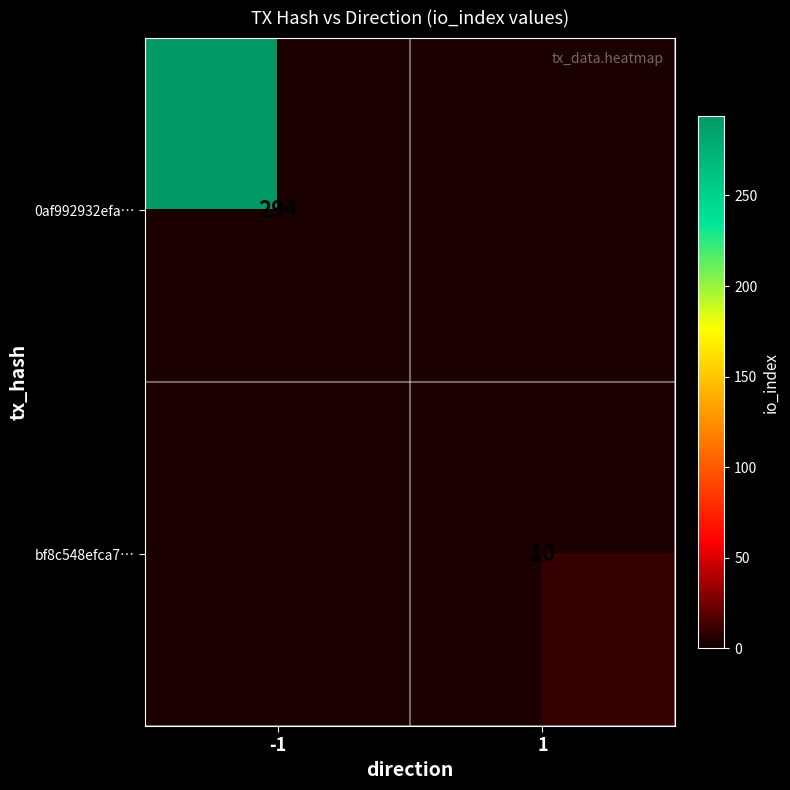

Is it true that bf8c548efca7… equals 3 at 1?

False